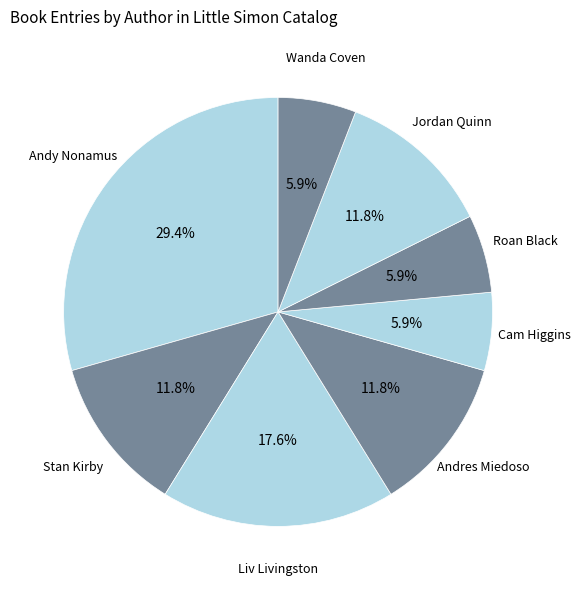

What is the largest slice in the pie chart?

Andy Nonamus